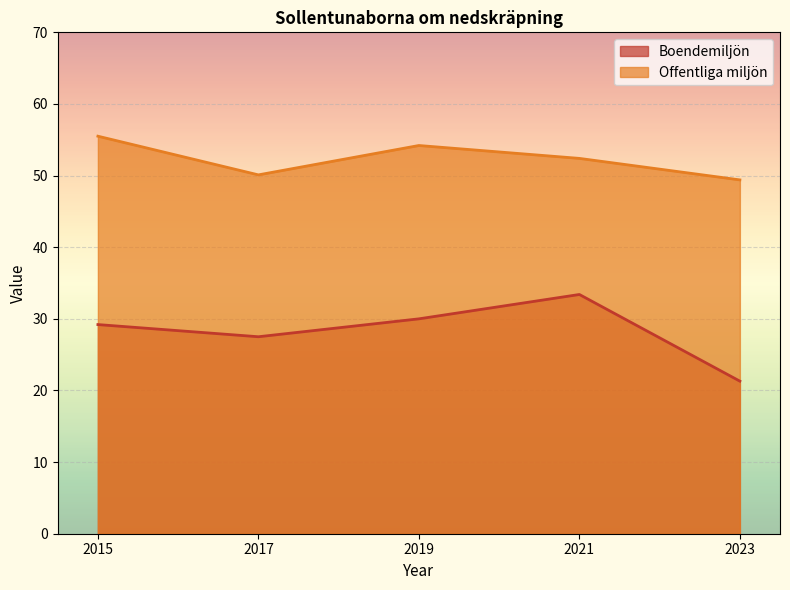

What is the minimum value for Offentliga miljön?

49.4